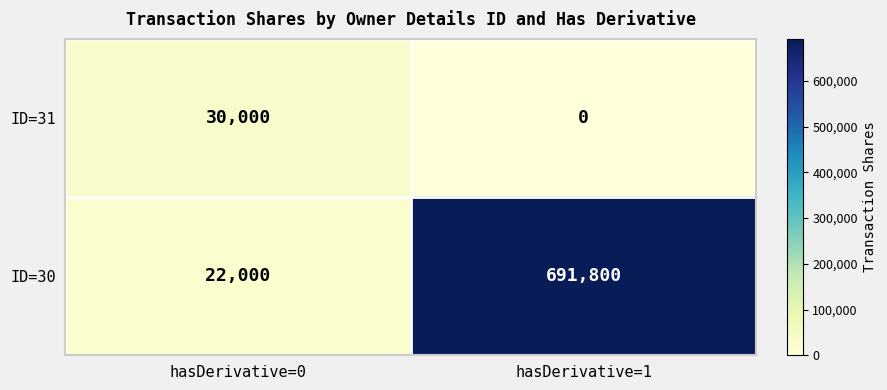

At which category is the sum across all series the highest?

hasDerivative=1